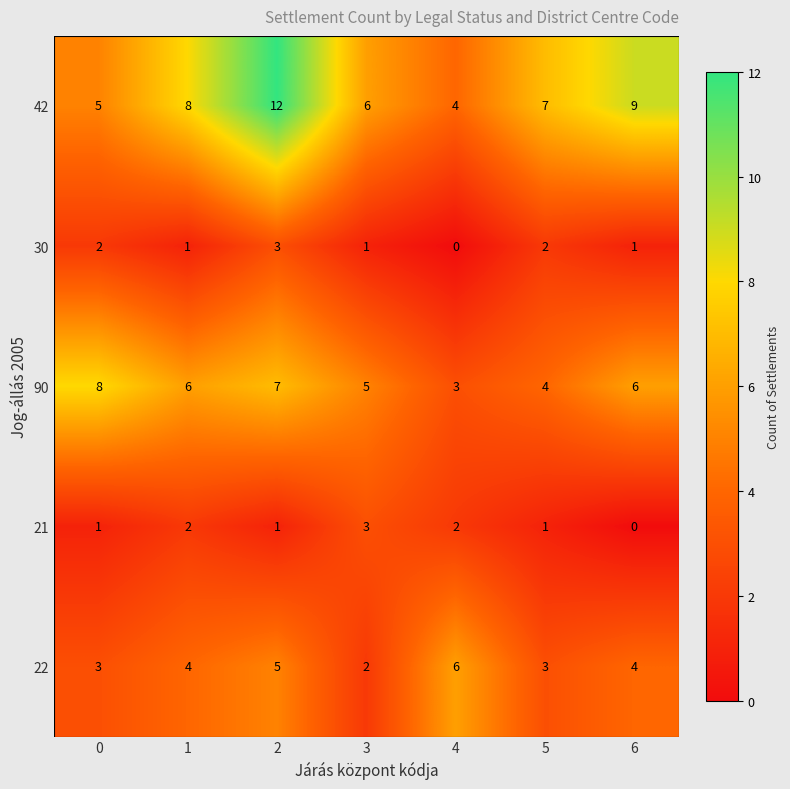

At 4, list the series in order from smallest to largest.

30, 21, 90, 42, 22